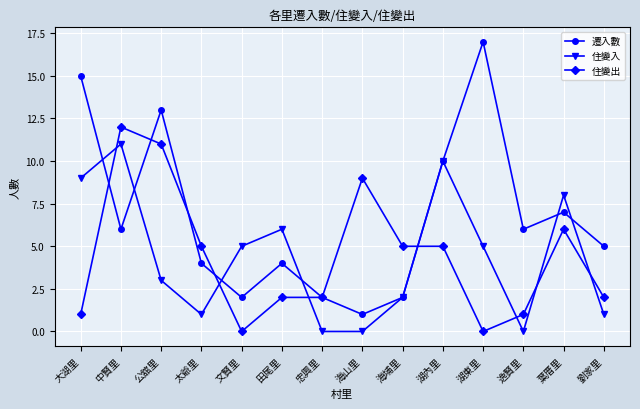

The 住變出 series shows 0 at 湖東里. True or false?

True